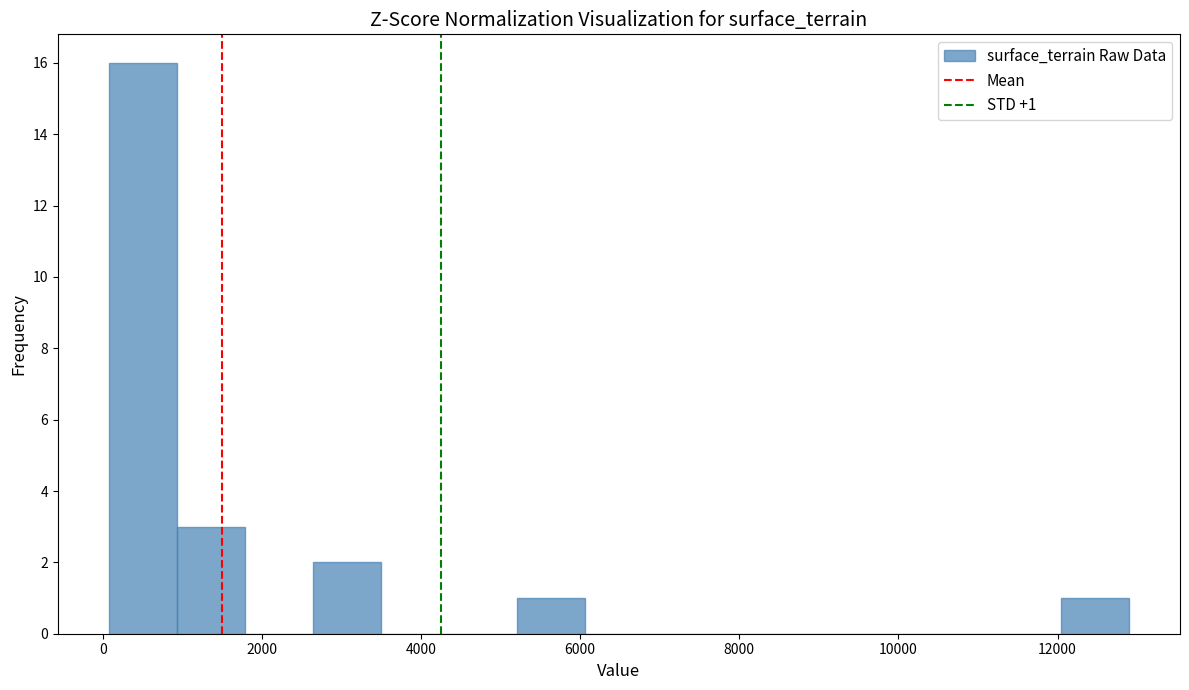

Which range on the x-axis has the tallest bar?

0 to 1000